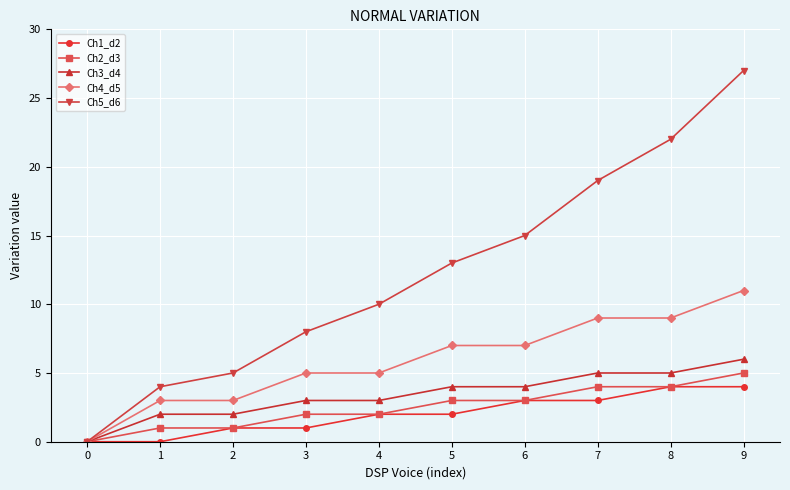

What is the difference between the Ch1_d2 values at 4 and 7?

1